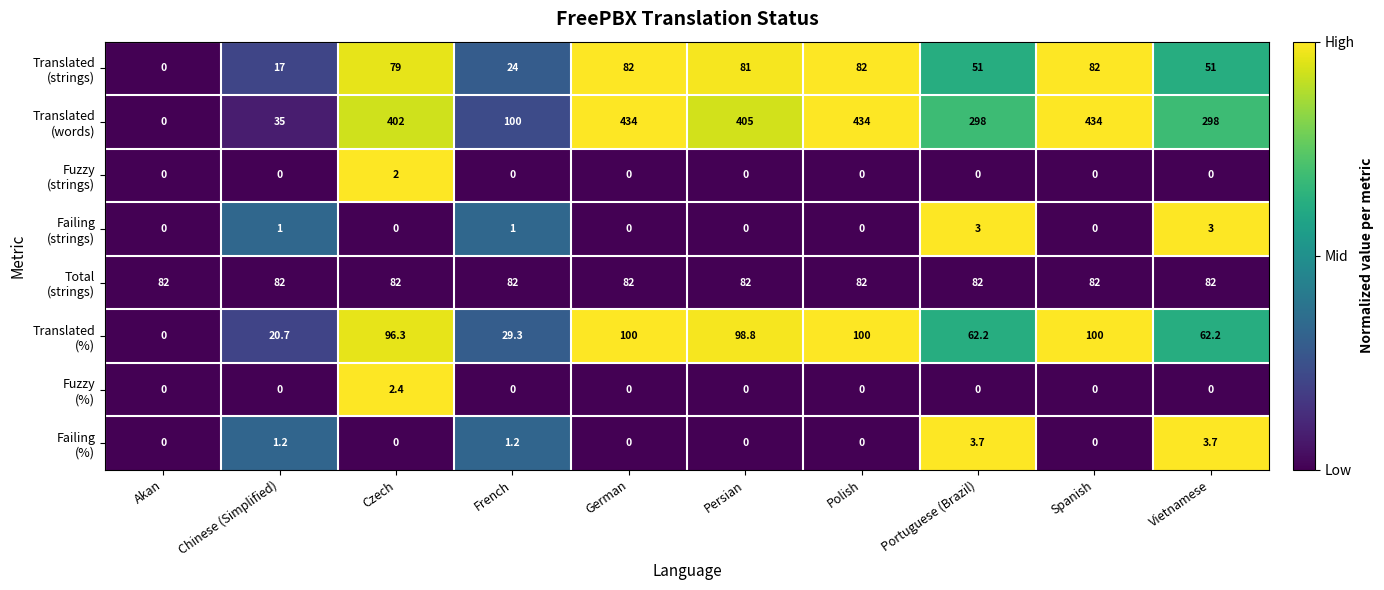

What is the spread (max minus min) of values at Spanish?

434.0